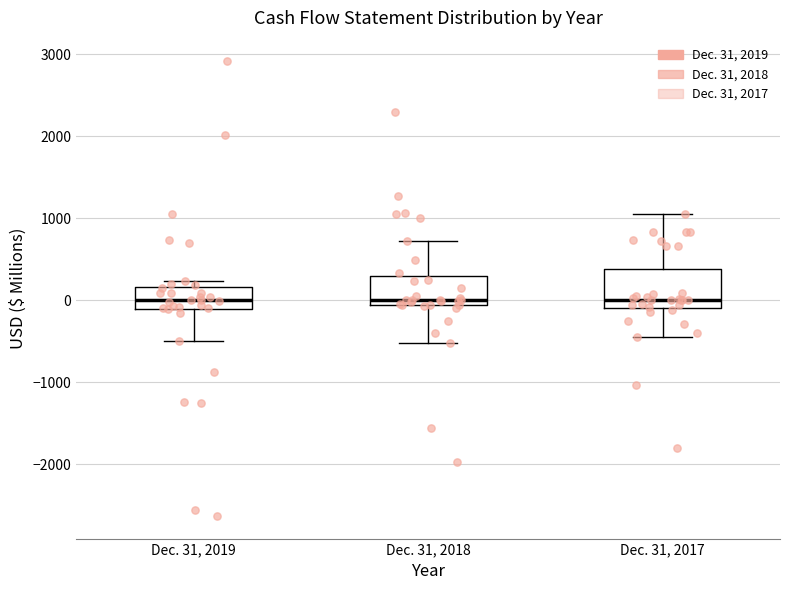

Comparing the boxes themselves (not the whiskers), which one is the tallest?

Dec. 31, 2017